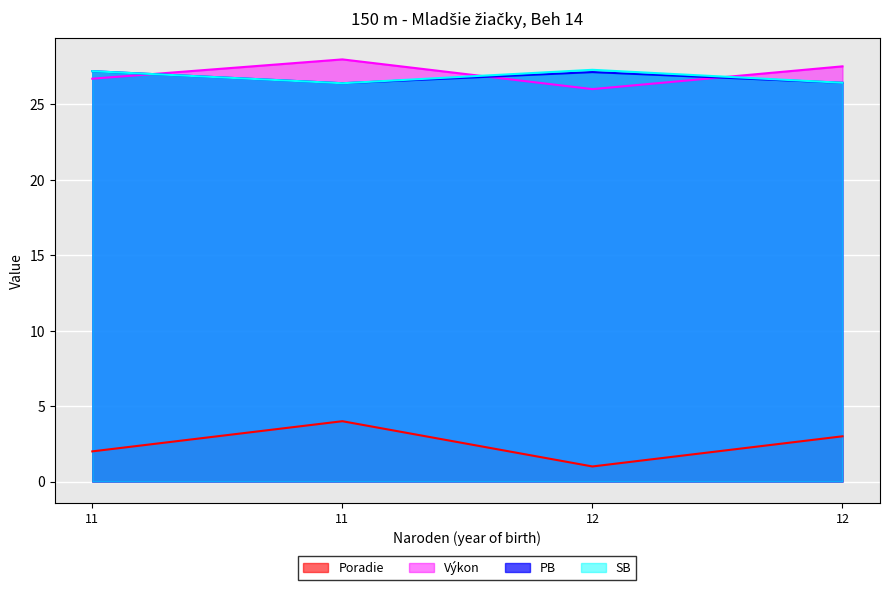

What is the lowest value of the PB series?

26.4